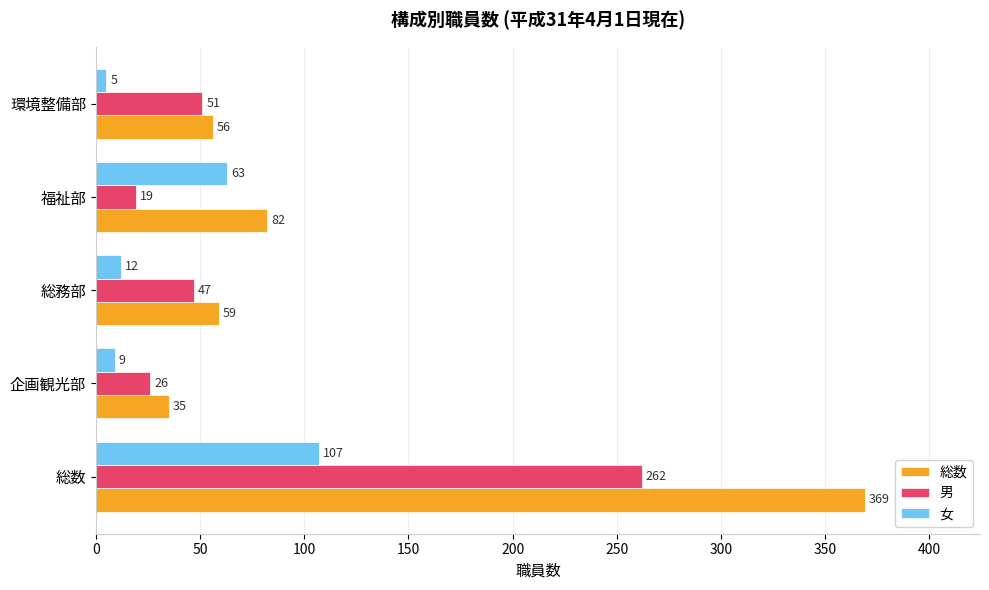

Where is 総数 nearest to the value 202?

福祉部